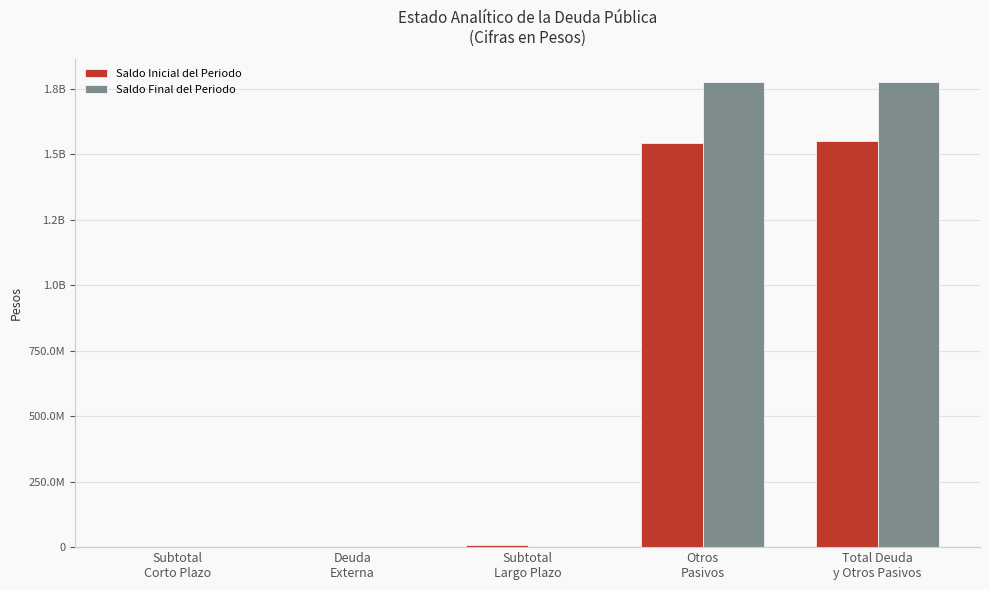

What is the sum of the Saldo Inicial del Periodo values at Subtotal
Corto Plazo and Otros
Pasivos?

1542625745.0